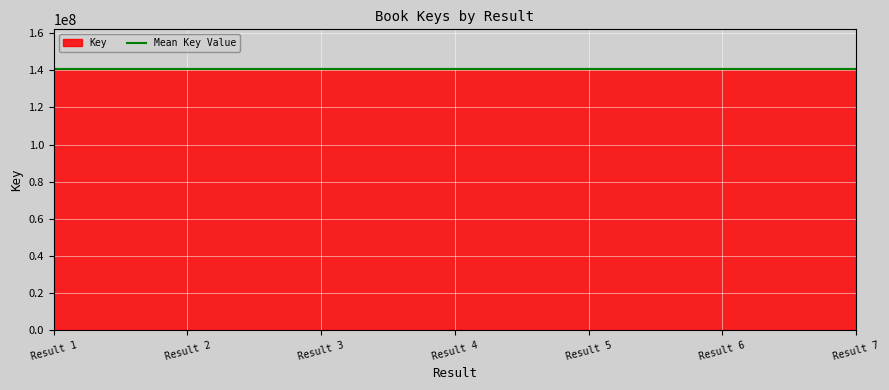

What is the value of the 5th point from the left?

141014008